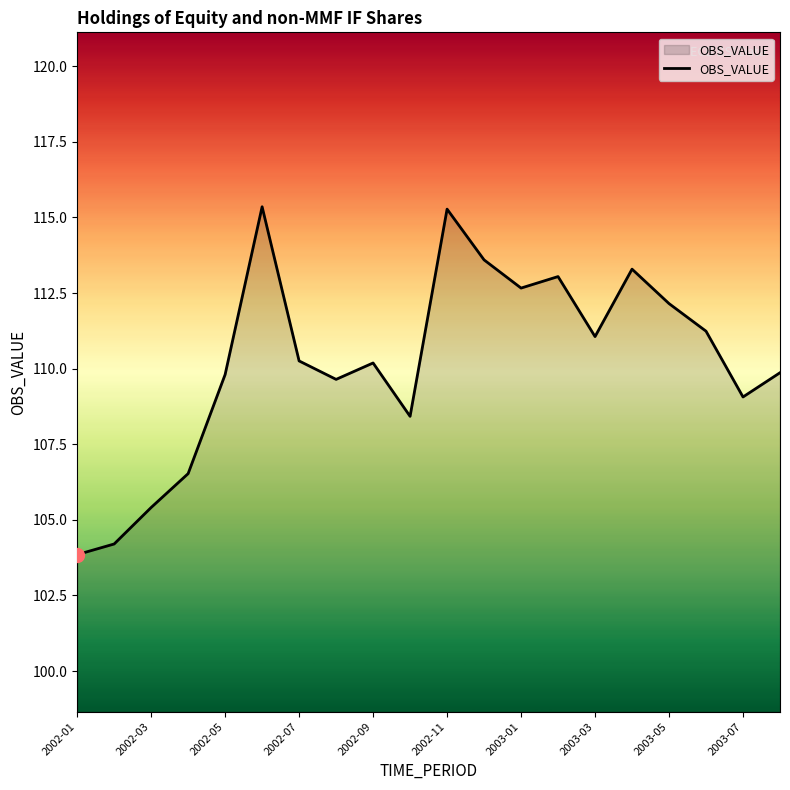

What is the maximum value shown in the chart?

115.4